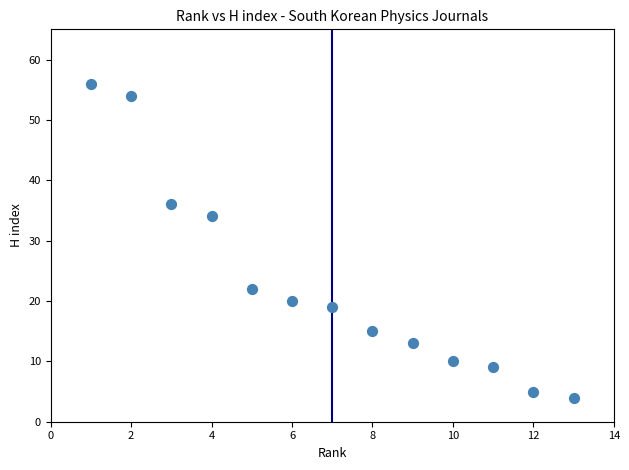

What is the range of X values (max minus min)?

12